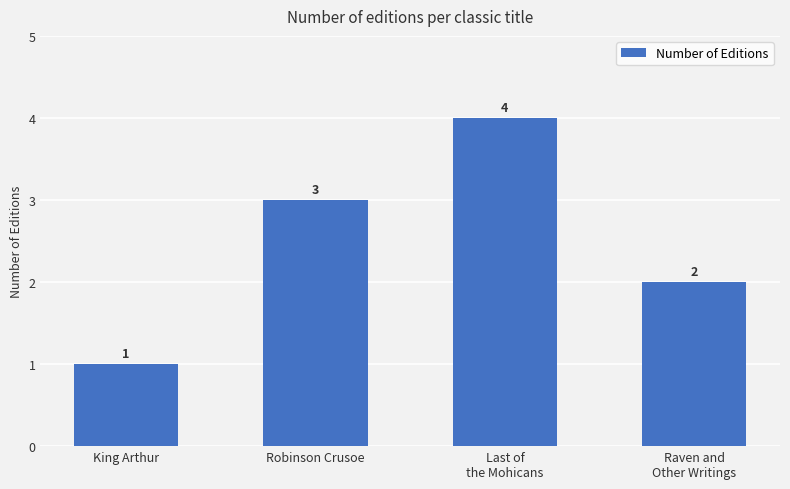

What is the ratio of the value at Raven and
Other Writings to the value at Robinson Crusoe?

0.7